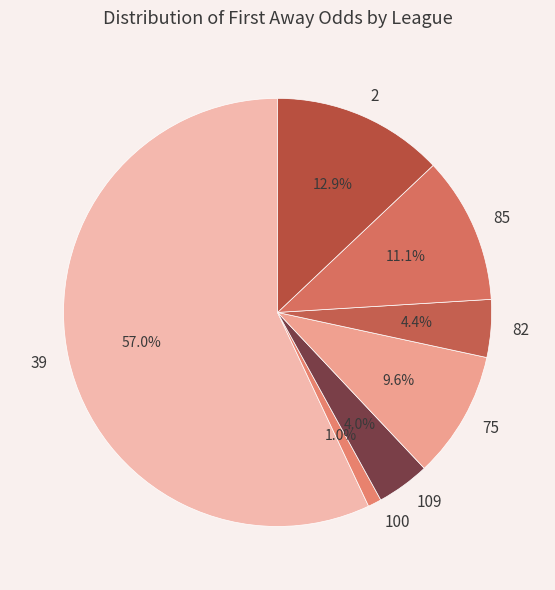

Is there a majority slice in this chart?

Yes